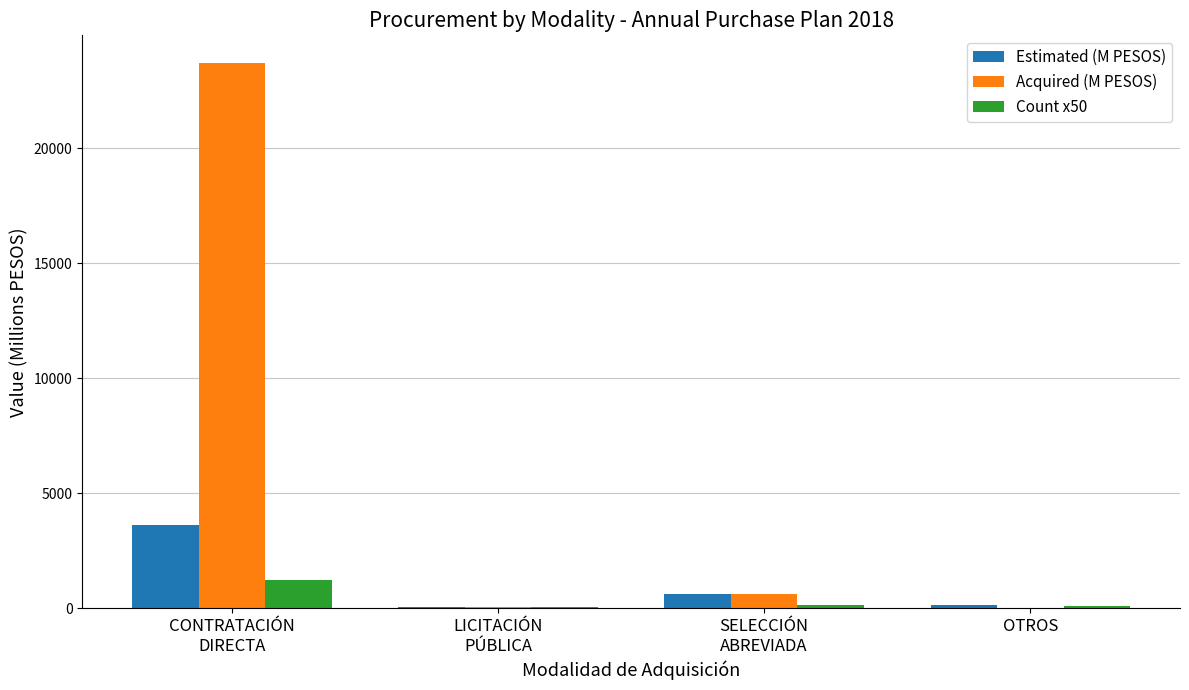

What is the maximum value for Acquired (M PESOS)?

23712.8